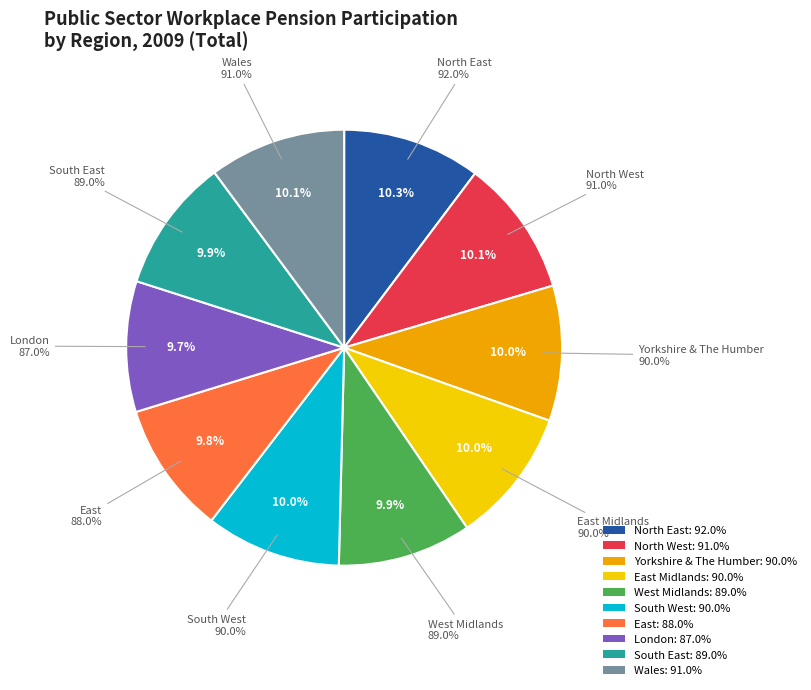

What is the largest slice in the pie chart?

North East